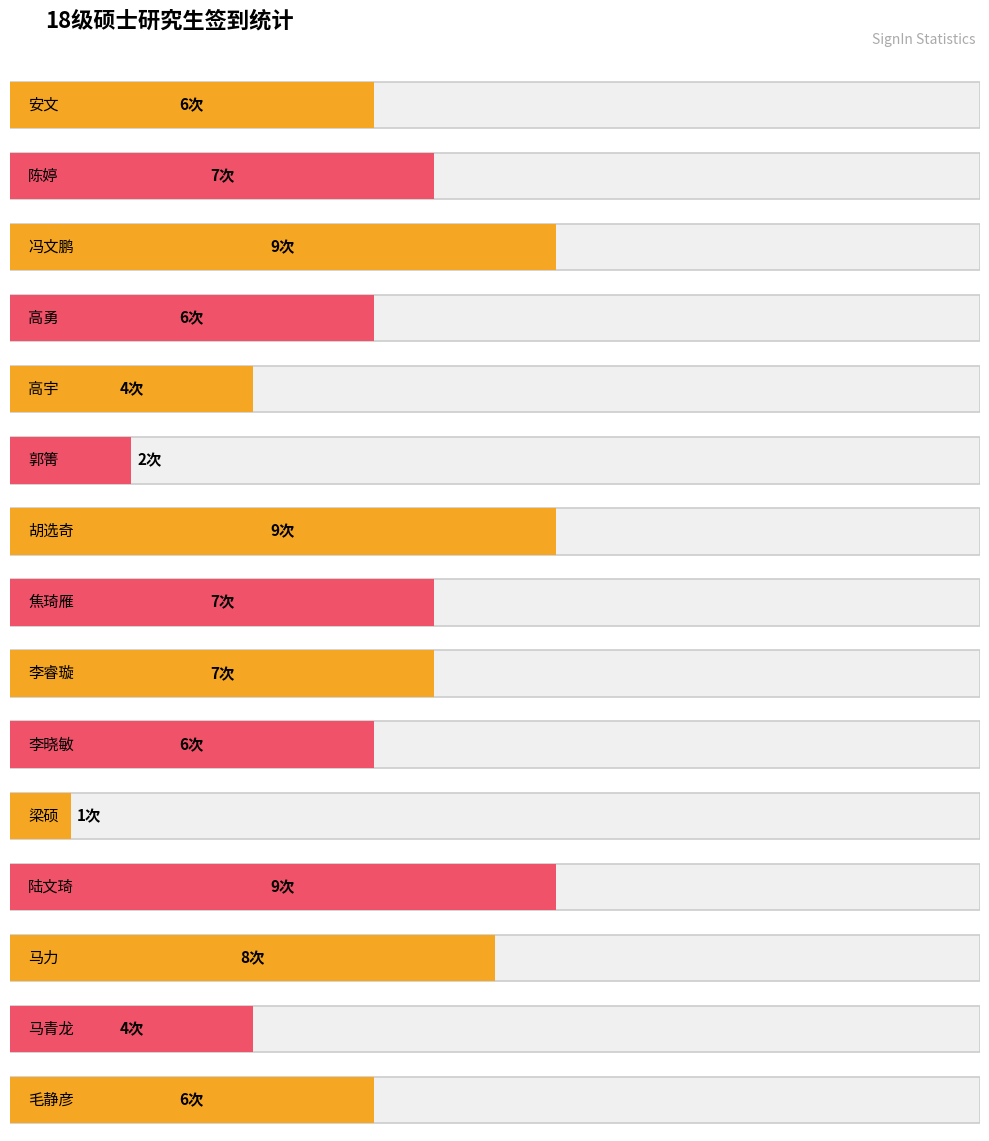

Where is the data nearest to the value 6?

安文